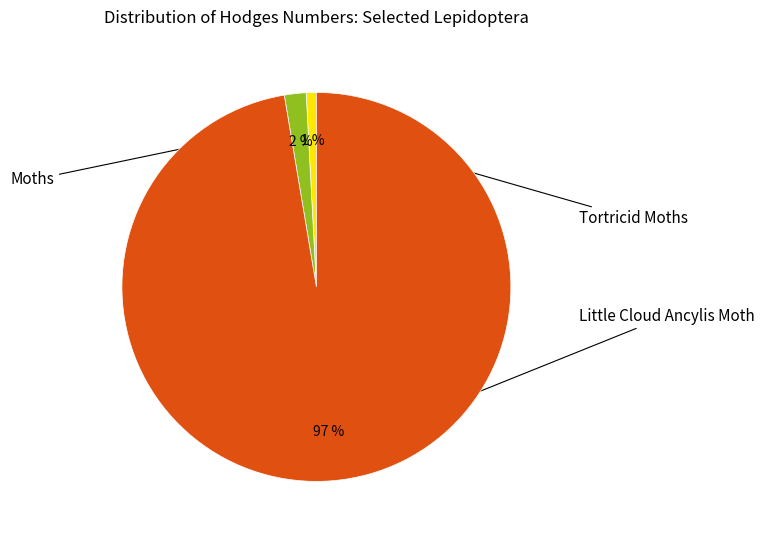

Is there any slice that represents more than half of the pie?

Yes